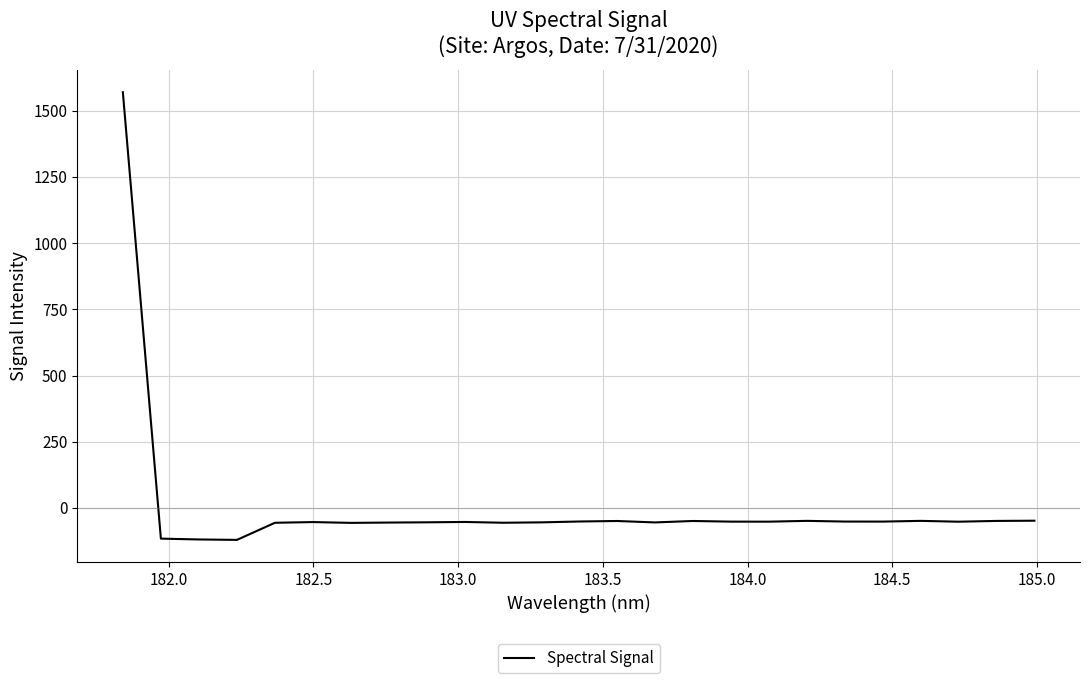

What is the smallest value displayed?

-120.7